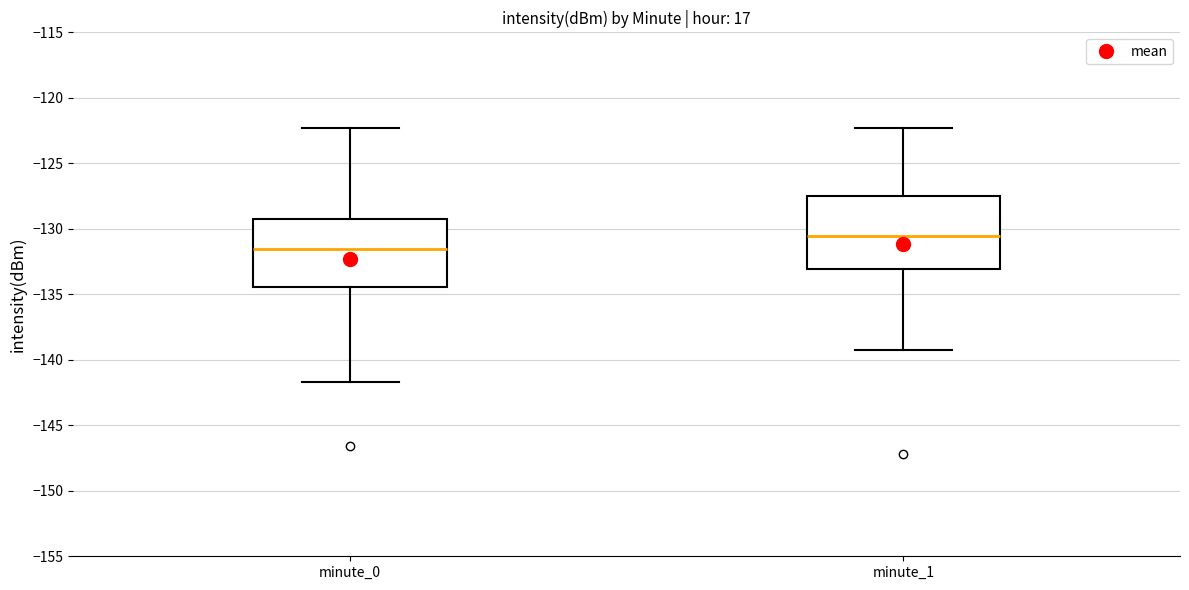

Reading left to right, transcribe this box plot: for each box, give where its median line is, the range the box spans, and where its two whiskers end, as read against the y-axis. The values are not printed on the chart, so give them approximately, as read against the axis.

minute_0: median -131.5, box -134.5 to -129.5, whiskers -141.5 to -122.5
minute_1: median -130.5, box -133.0 to -127.5, whiskers -139.5 to -122.5